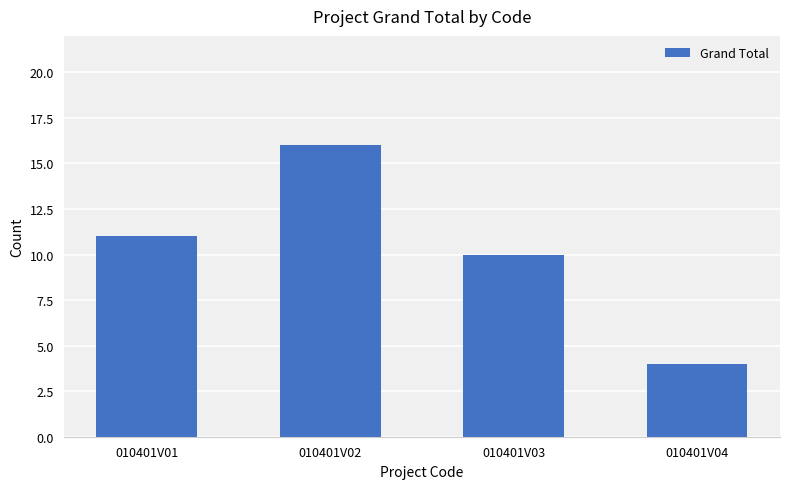

What is the average value?

10